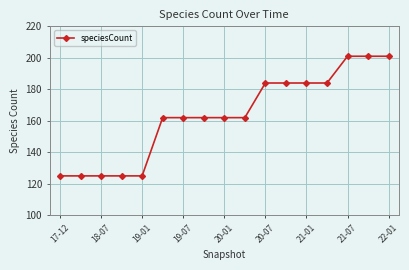

What is the maximum value shown in the chart?

201